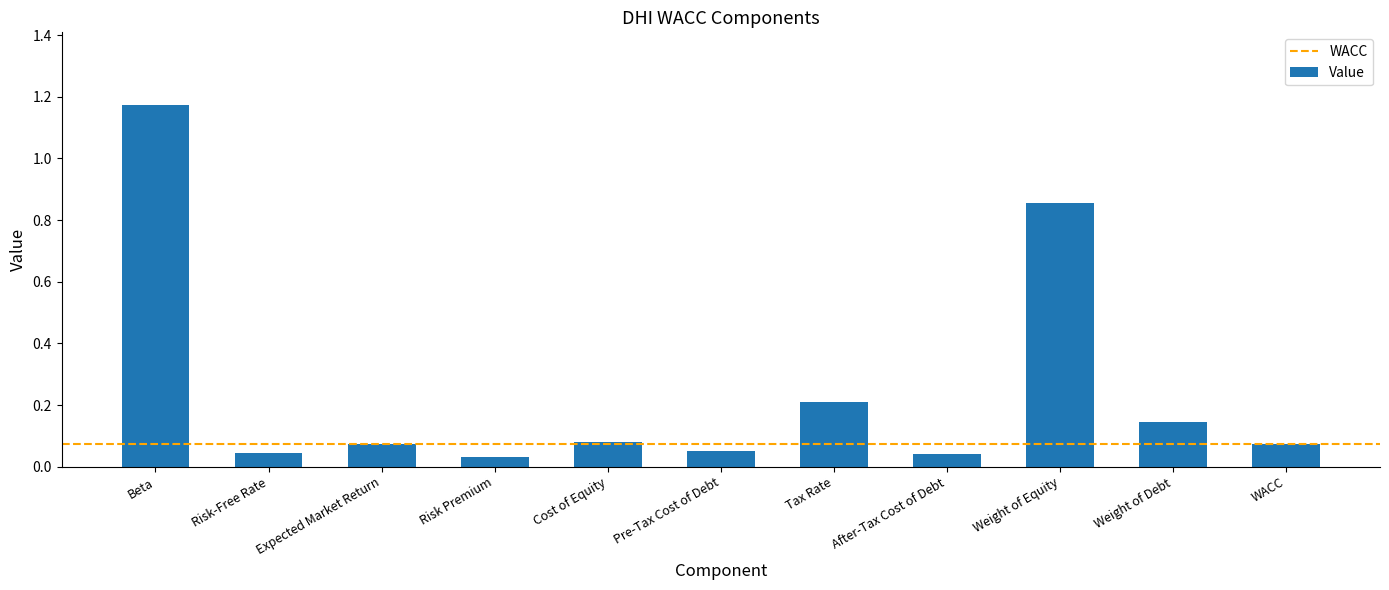

What position from the left is Beta?

1